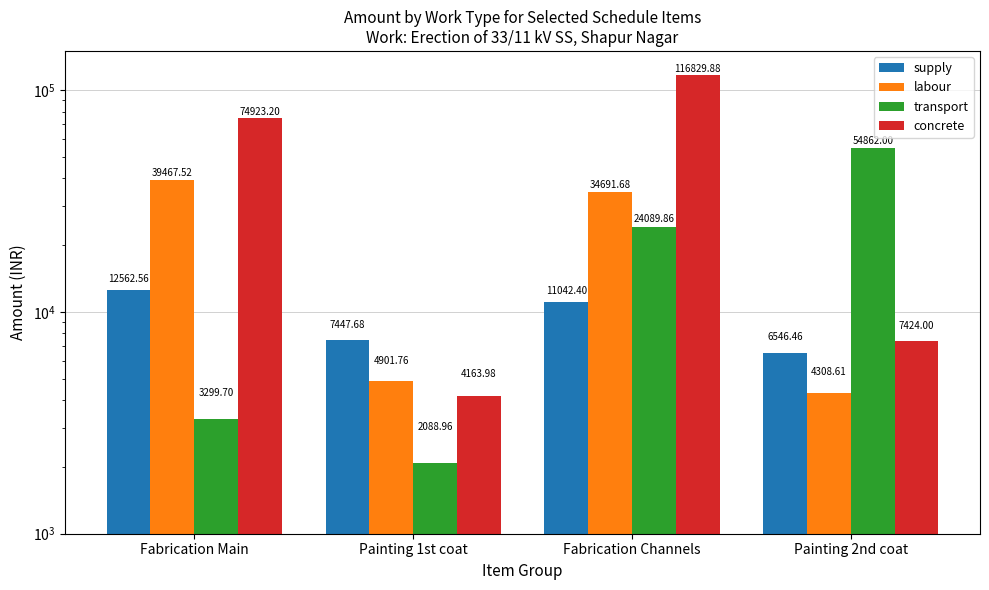

What is the difference between the second highest and minimum values in the labour series?

30383.1